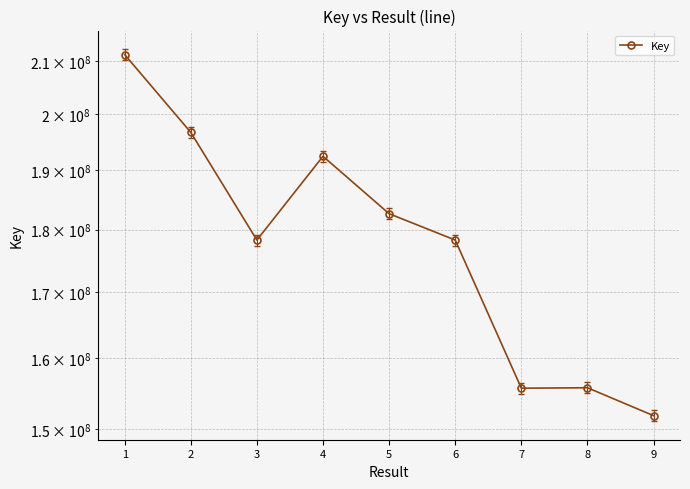

The chart shows a value of 178270853 at 3. True or false?

True